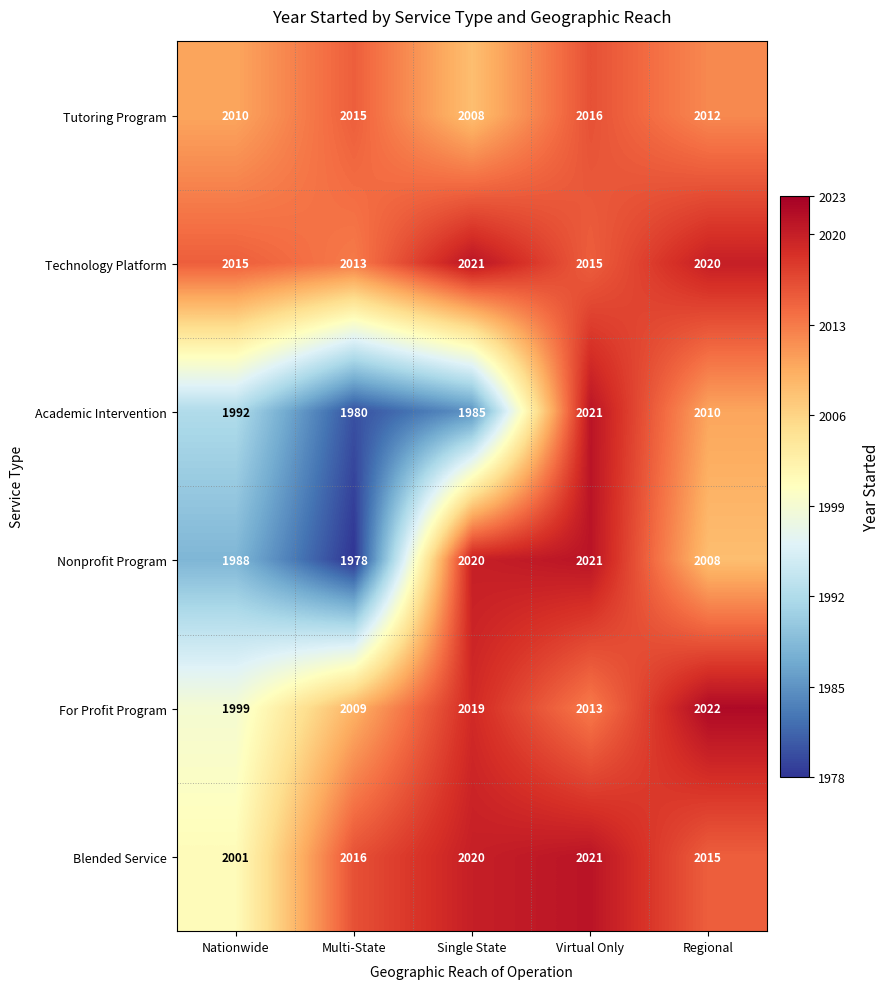

List the labels in order of Tutoring Program value, smallest first.

Single State, Nationwide, Regional, Multi-State, Virtual Only